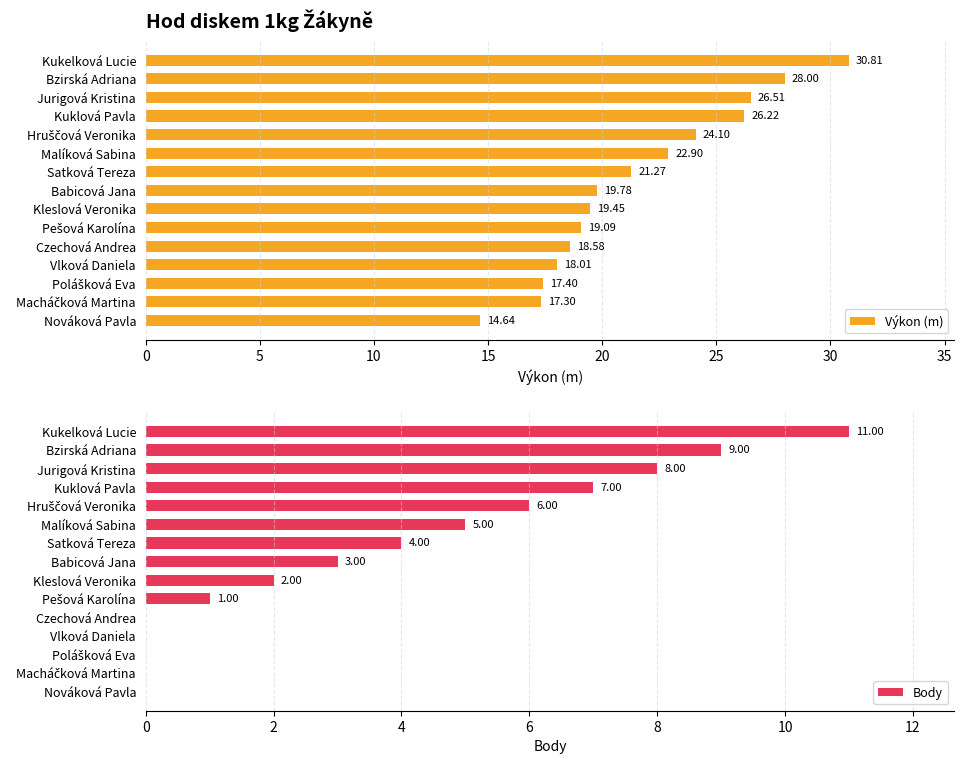

Are the bars horizontal?

Yes